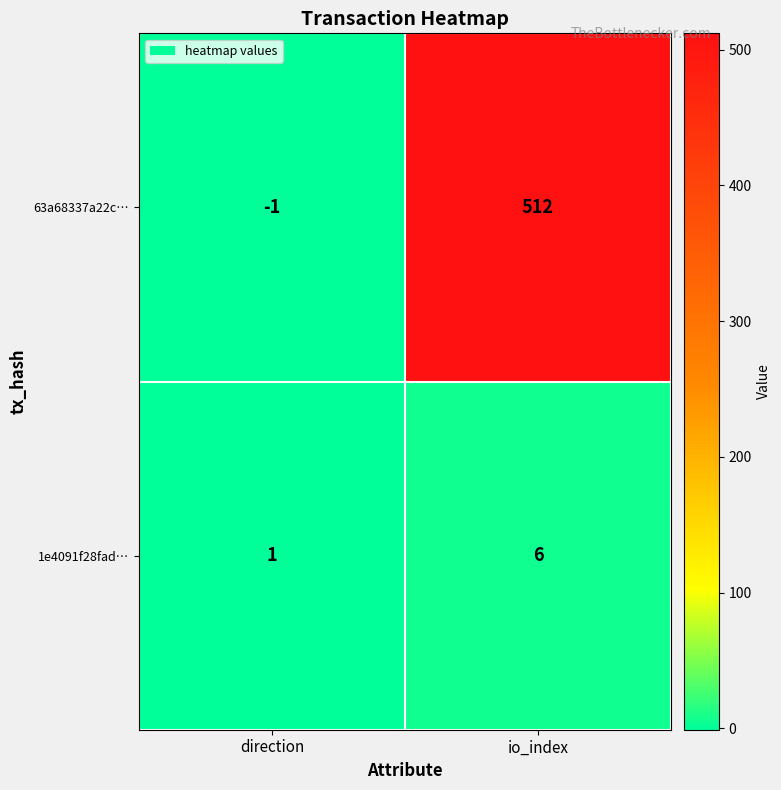

The value of 1e4091f28fad… at io_index is 11. True or false?

False